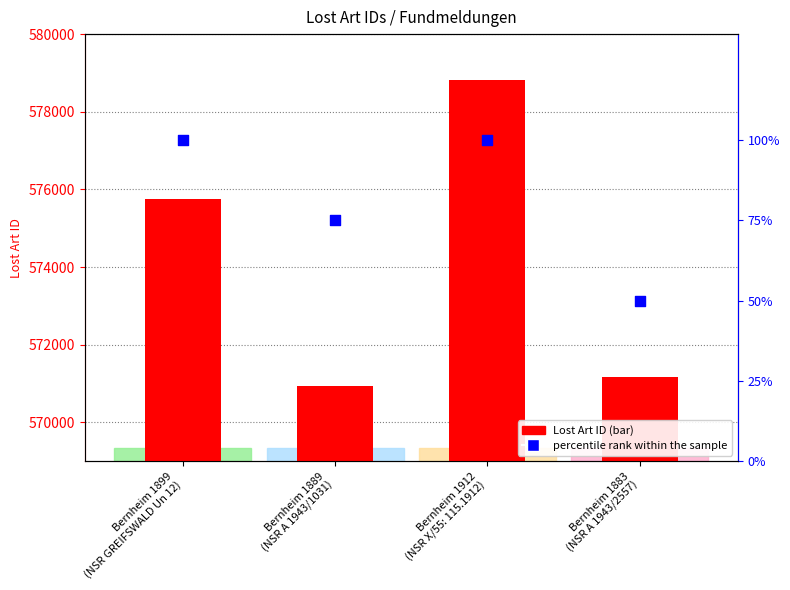

Which series reaches the maximum Y coordinate?

Lost Art ID